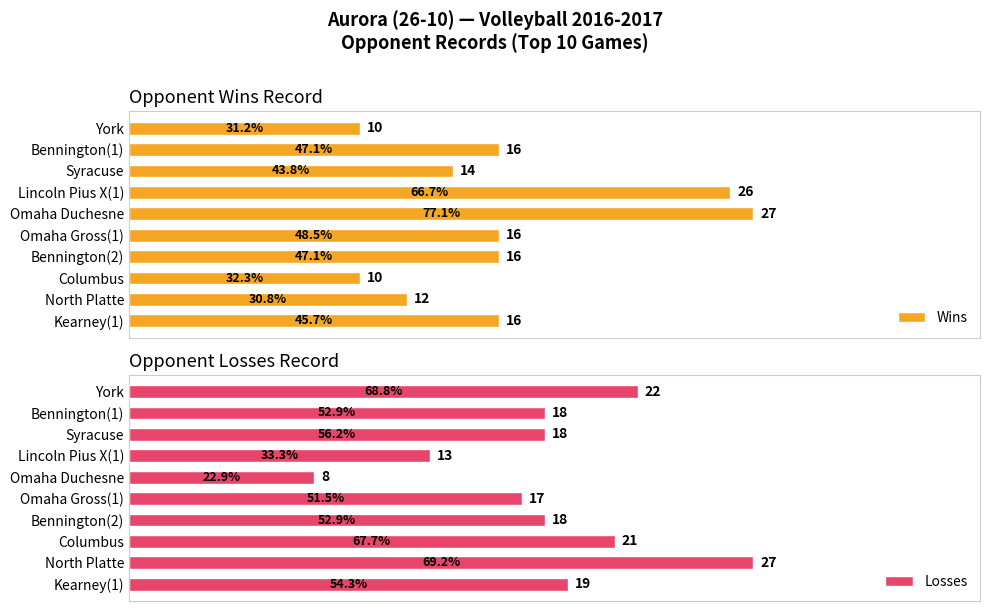

The Wins series shows 24 at Kearney(1). True or false?

False